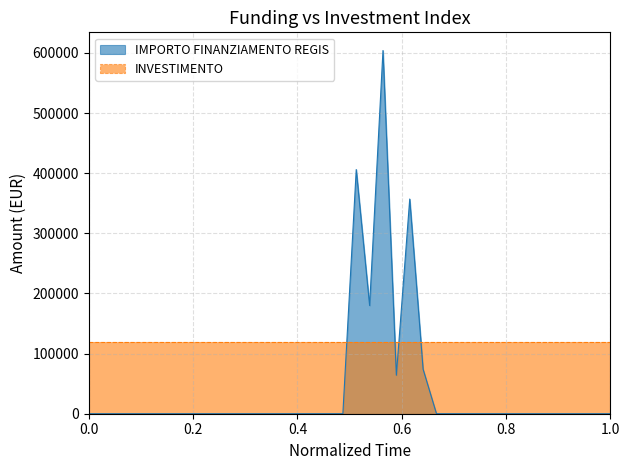

What is the greatest value displayed?

603970.3